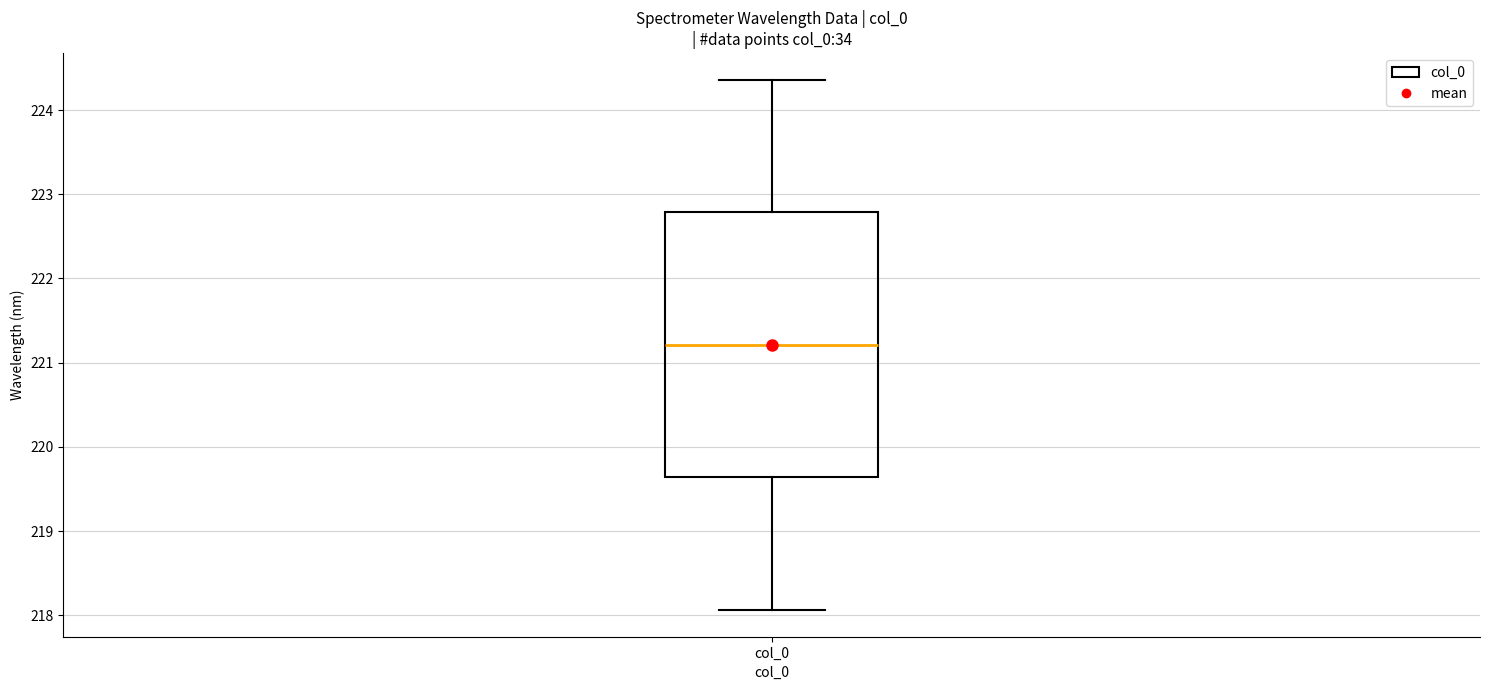

Read this box plot against the y-axis: the position of the median line, the range covered by the box, and the ends of both whiskers. The values are not printed on the chart, so give them approximately, as read against the axis.

median 221.2, box 219.6 to 222.8, whiskers 218.1 to 224.4